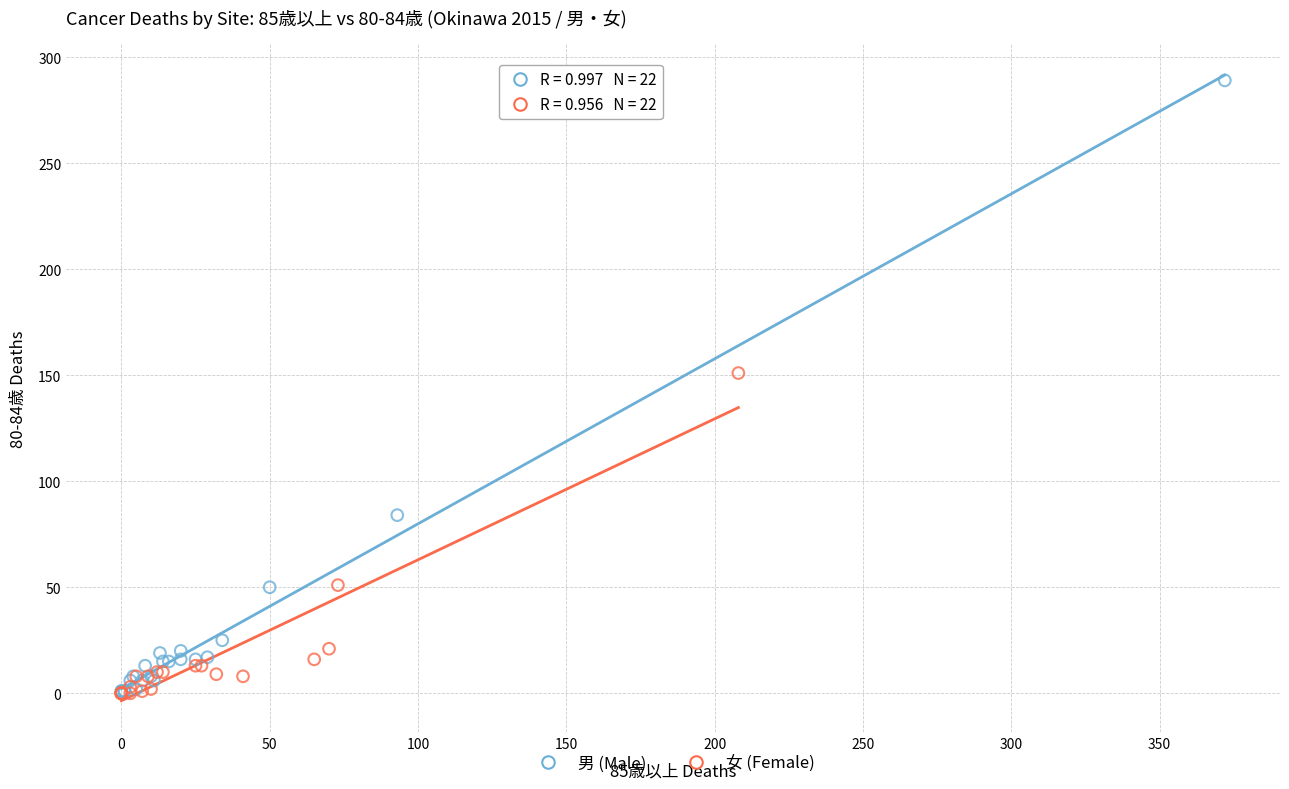

Which series reaches the maximum Y coordinate?

男 (Male)